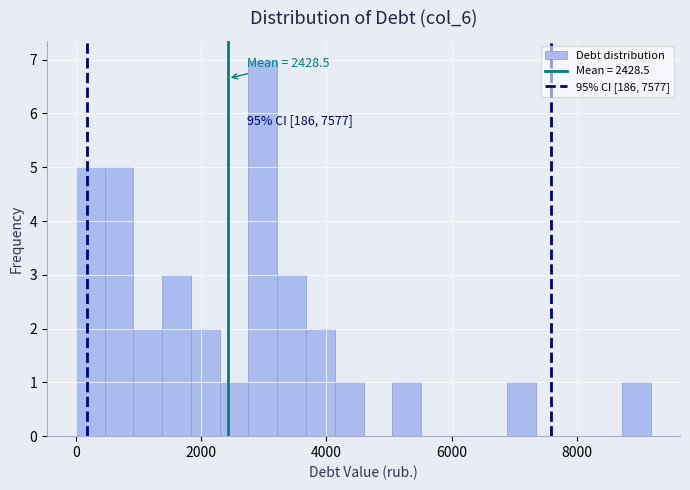

Read against the x-axis, roughly where is the centre of the tallest bar?

3000